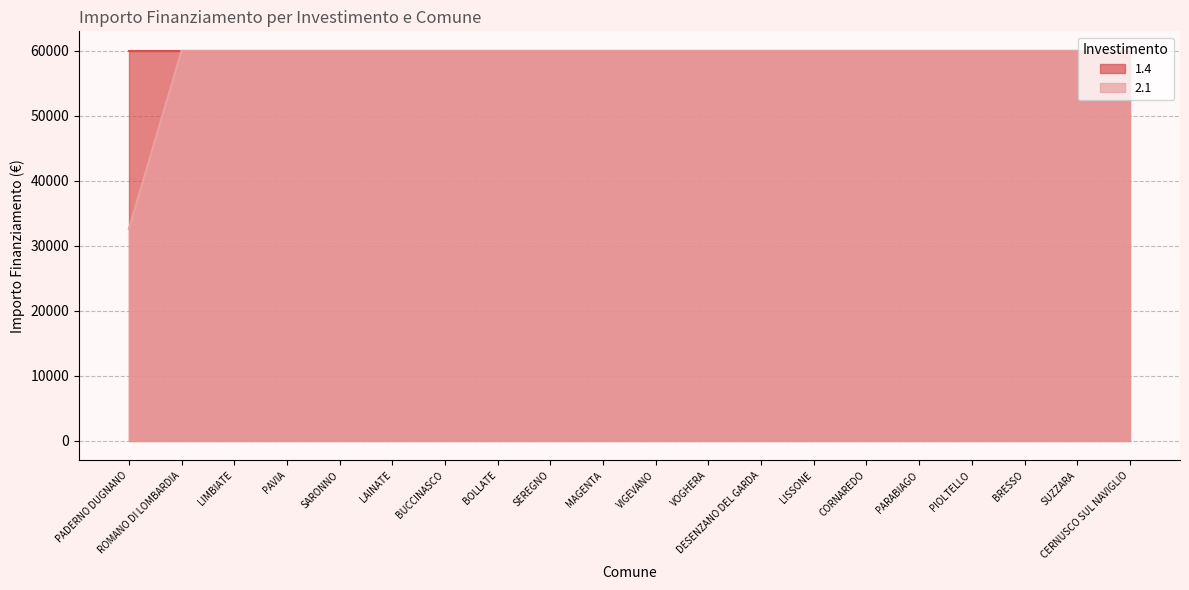

What is the label of the 12th point from the right?

SEREGNO